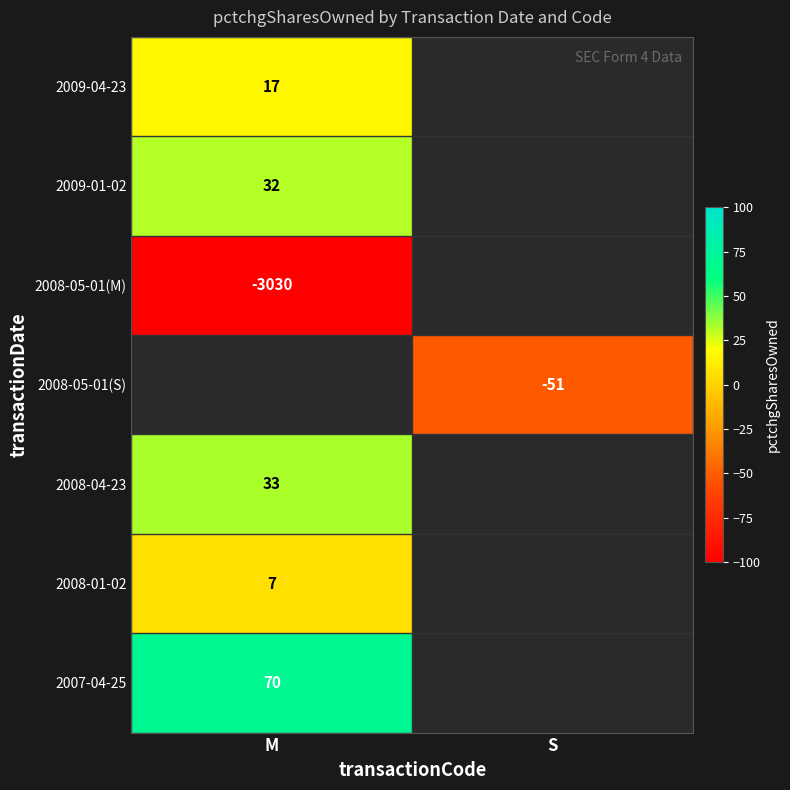

The 2008-04-23 series shows 54.6 at M. True or false?

False